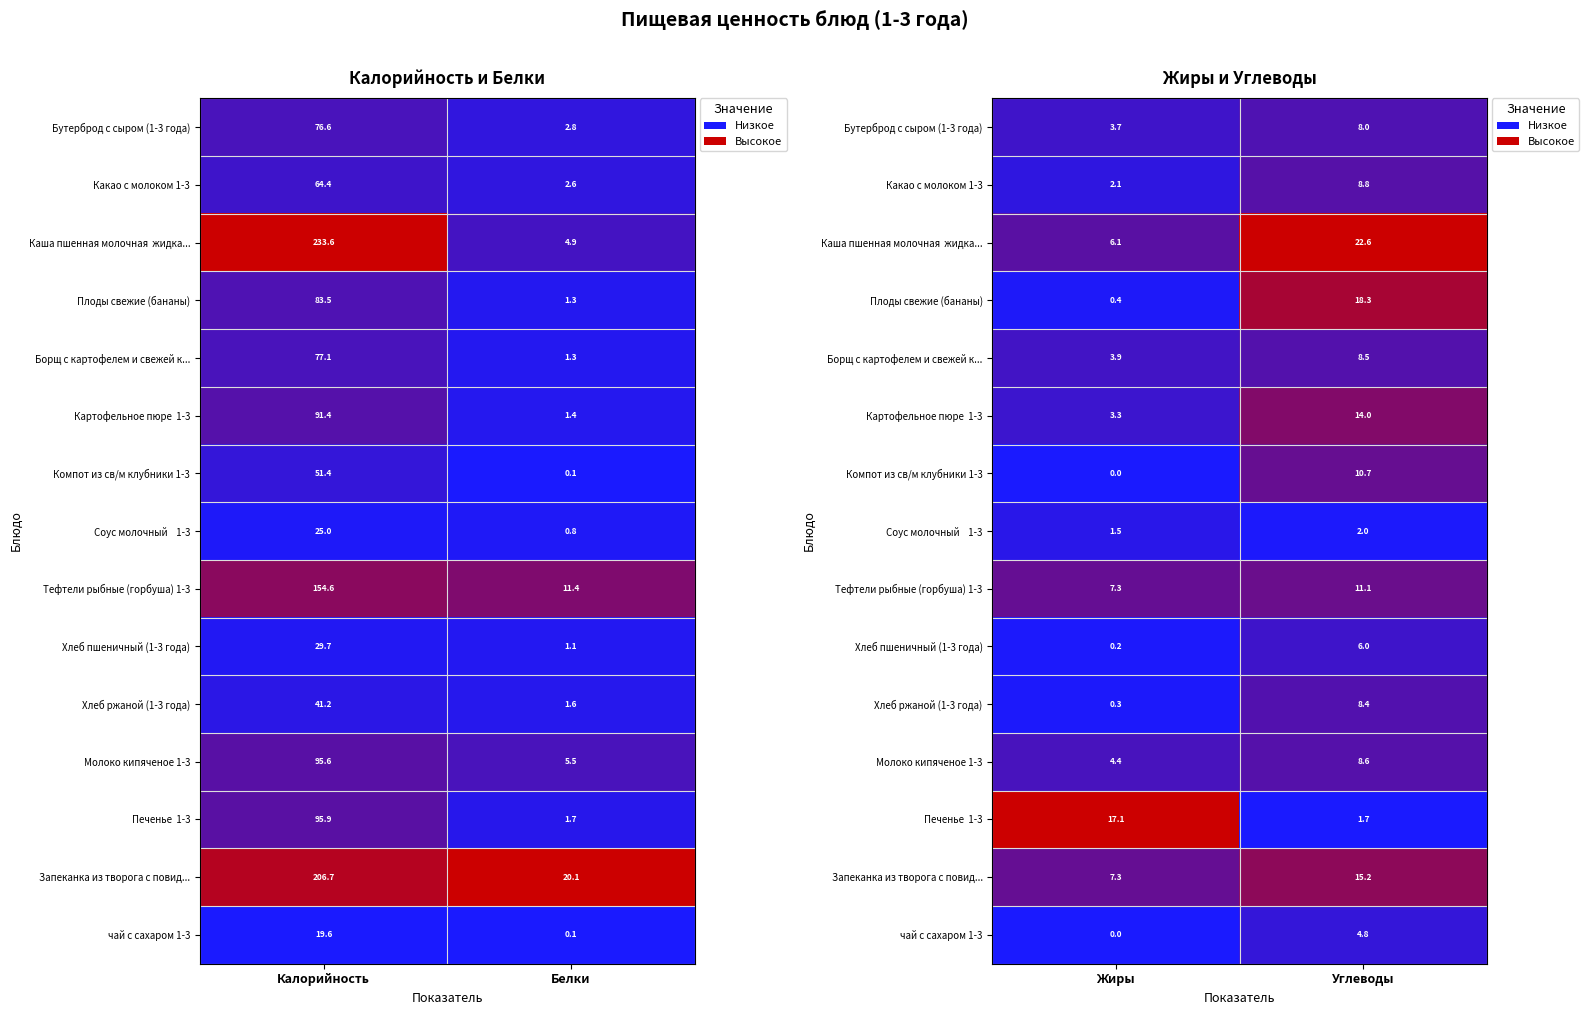

What is the minimum value for Какао с молоком 1-3?

0.1